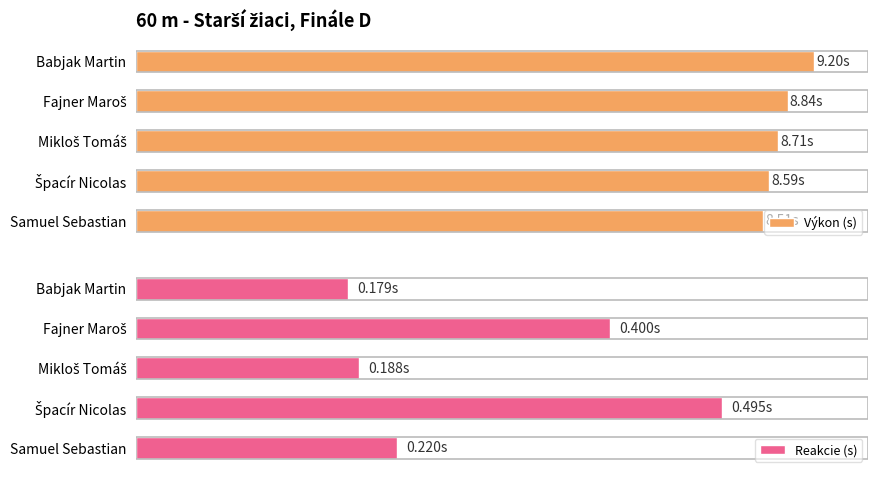

What is the value of the Reakcie (s) bar at the 1st from the left?

0.2